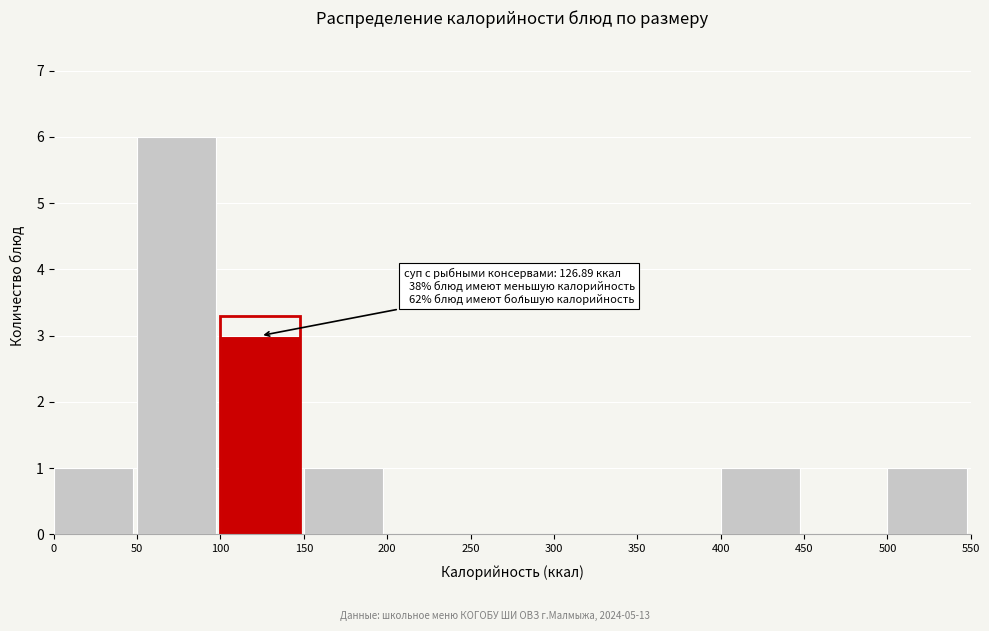

Which range on the x-axis has the tallest bar?

50 to 100